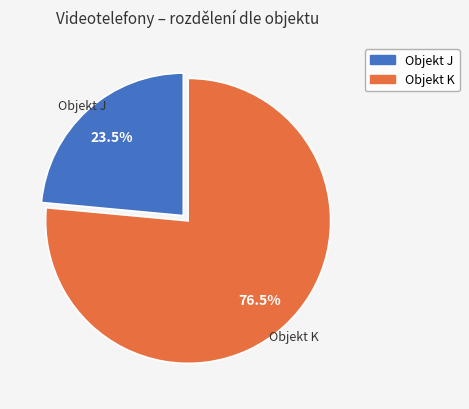

Which slice represents more than half of the pie?

Objekt K